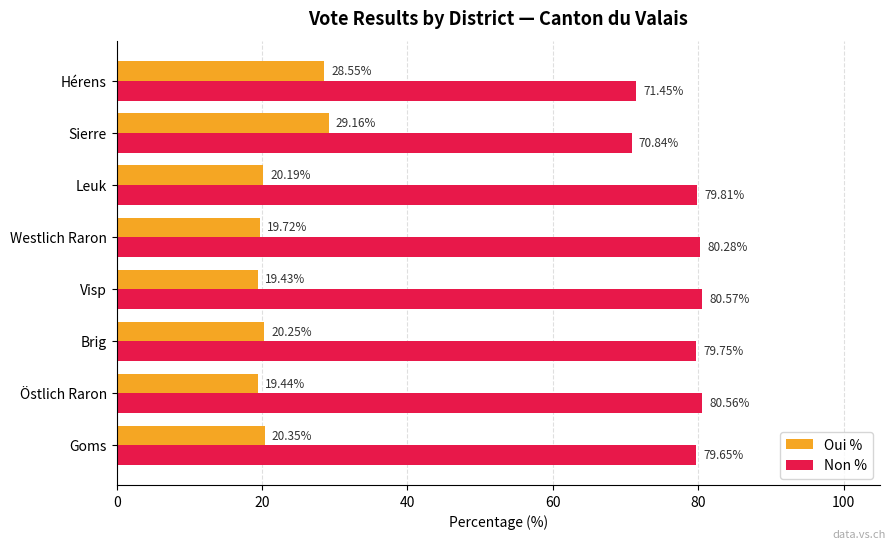

Which series has the largest total across all categories?

Non %